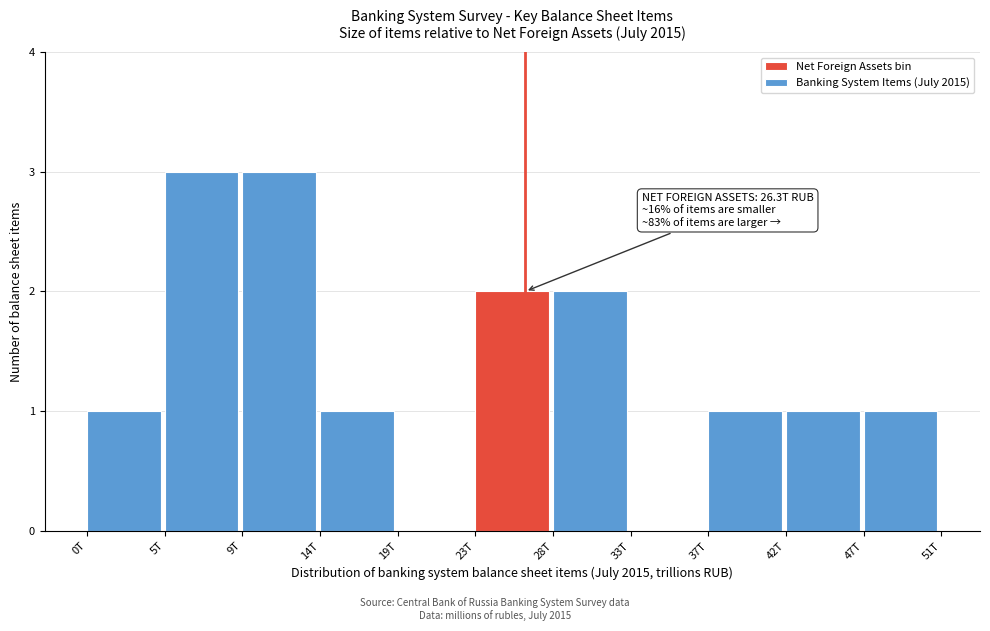

Reading right to left, what are all the values shown in this chart?

47T=1	42T=1	37T=1	33T=0	28T=2	23T=2	19T=0	14T=1	9T=3	5T=3	0T=1